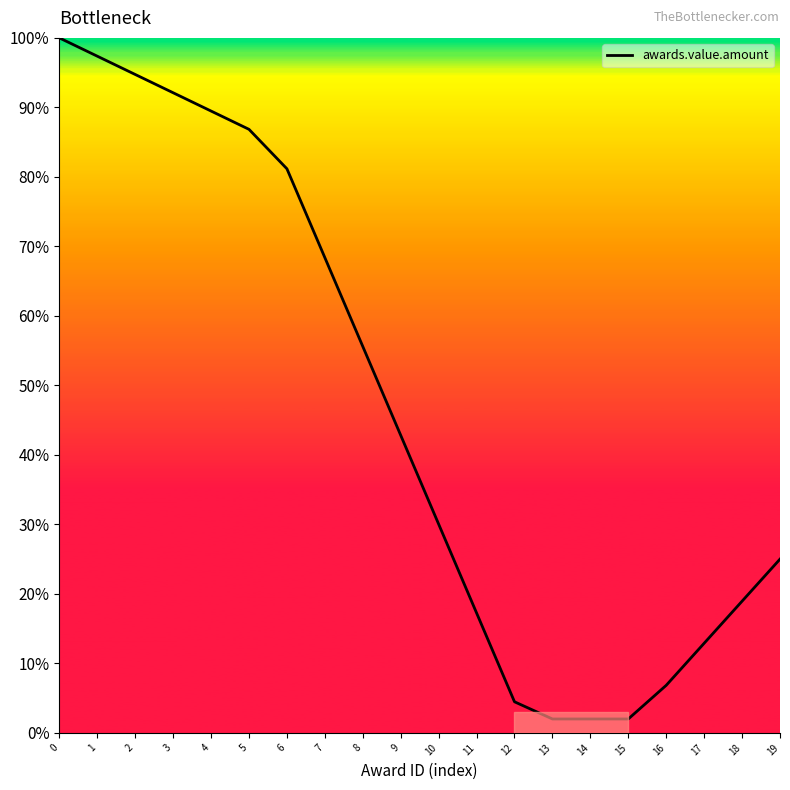

What is the sum of all values?

929.9